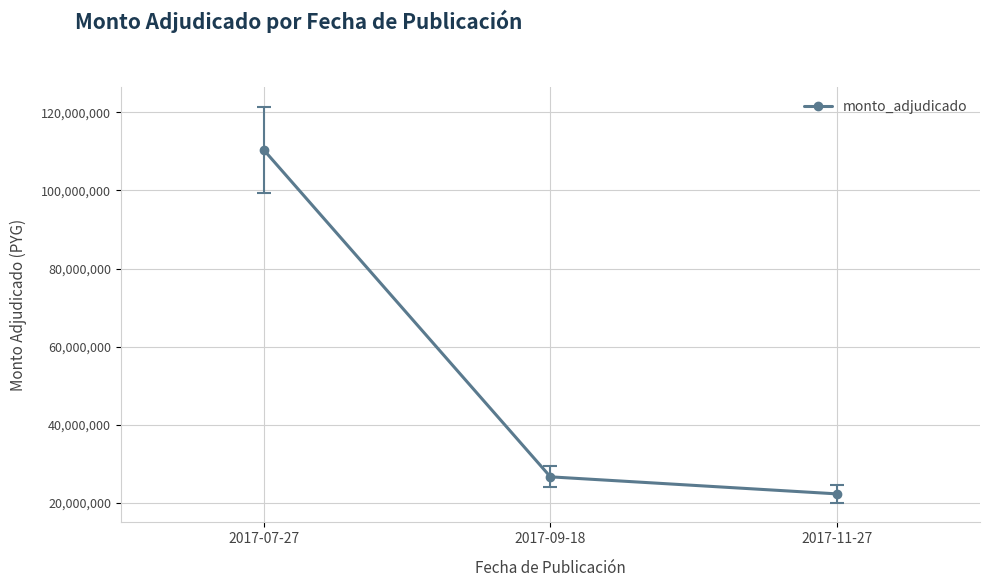

What is the average value?

53119900